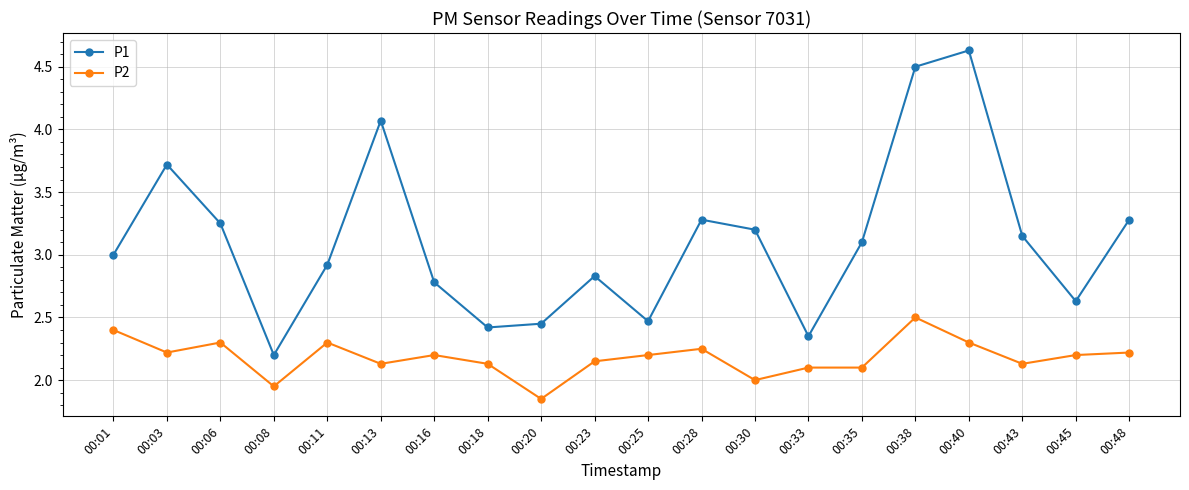

True or false: P2 has more than 2 points higher than both neighbors.

True